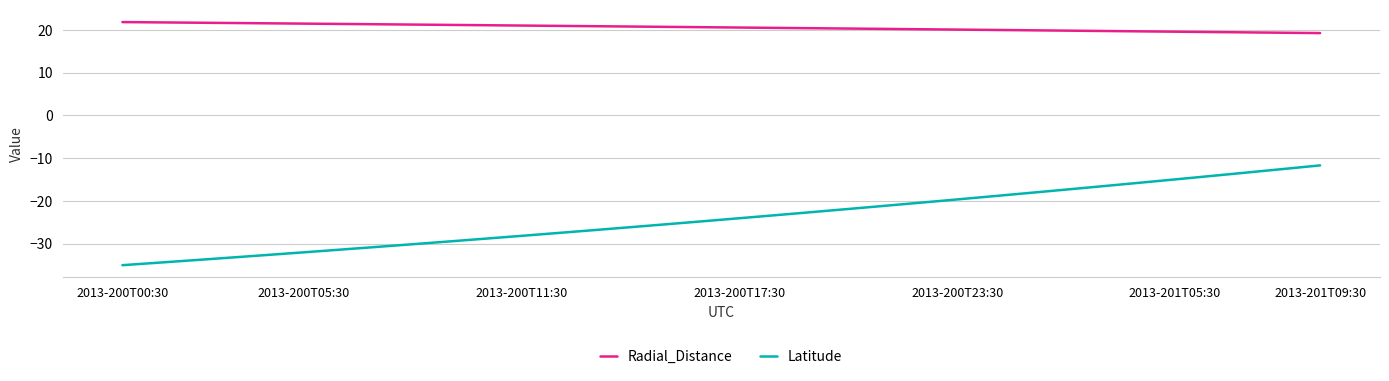

True or false: Radial_Distance and Latitude intersect in this chart.

False